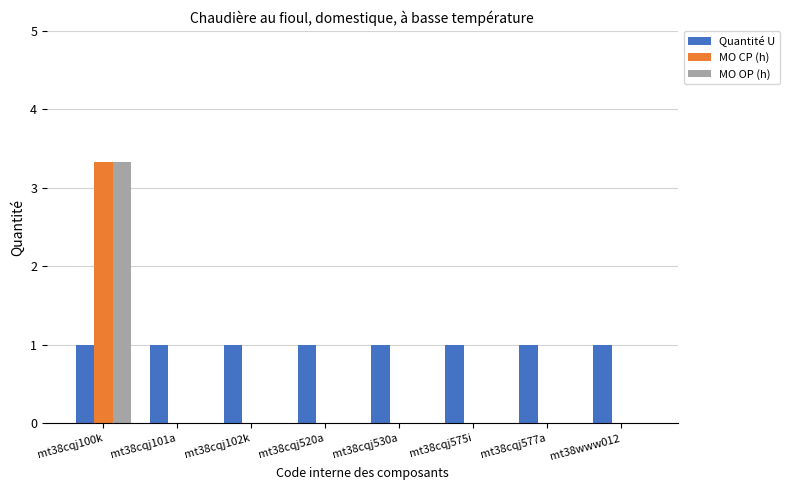

Does the chart contain stacked bars?

No